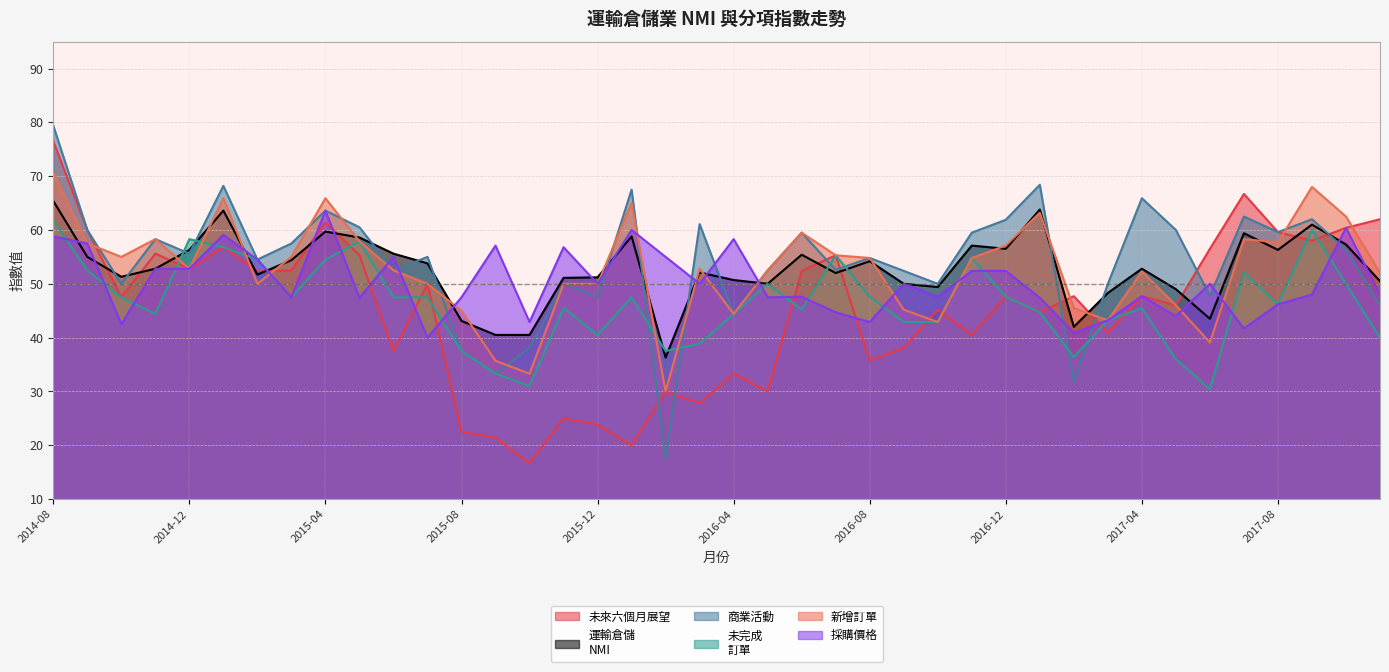

Where is the first local minimum for 採購價格?

2014-10